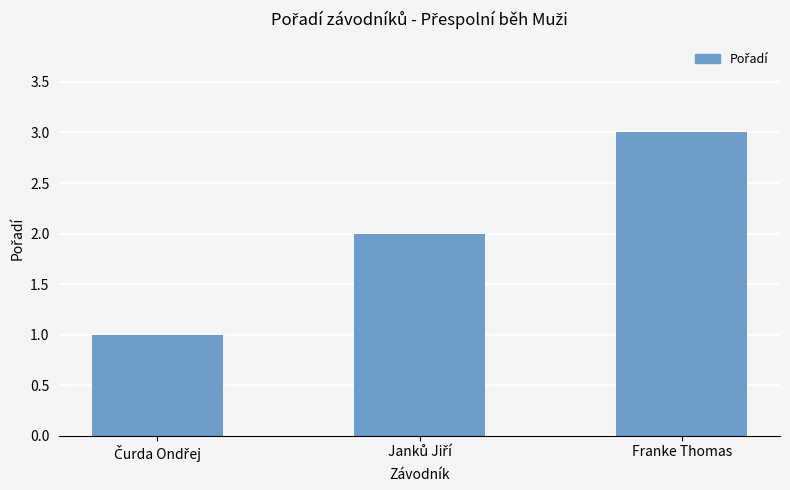

Read the value at Franke Thomas.

3